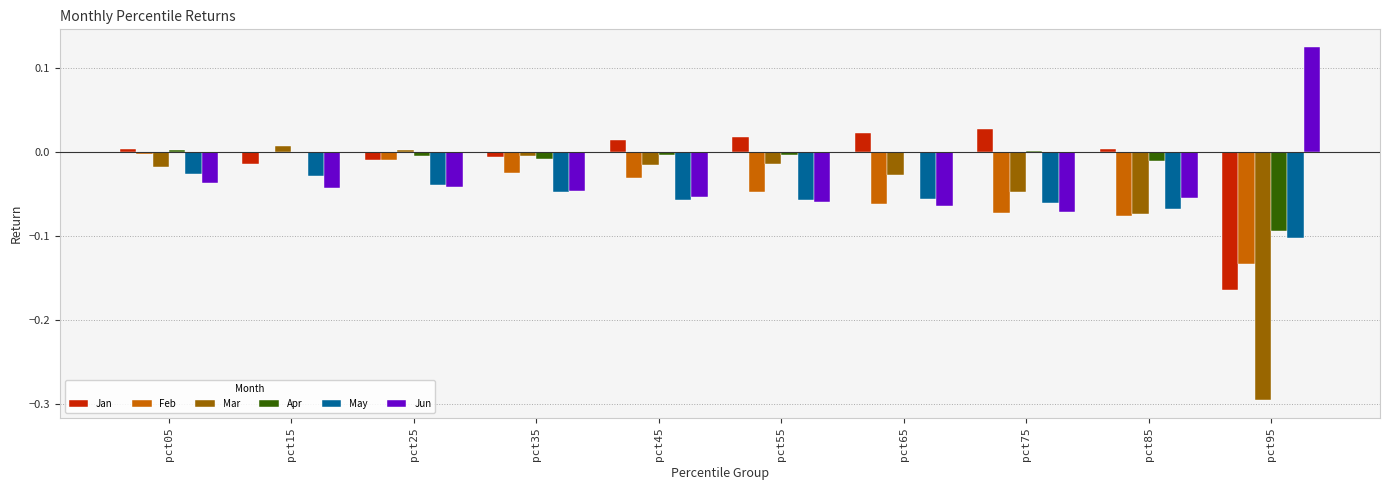

The Feb series shows -0.0 at pct85. True or false?

False